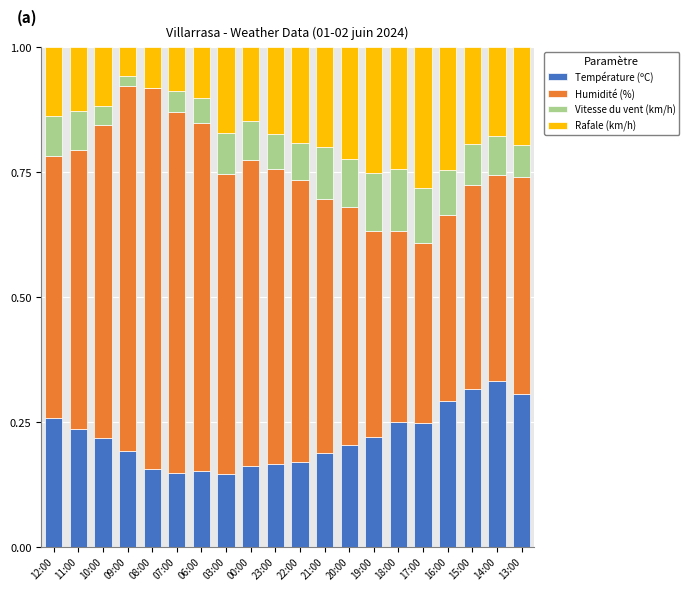

The Température (ºC) series shows 0.2 at 03:00. True or false?

False